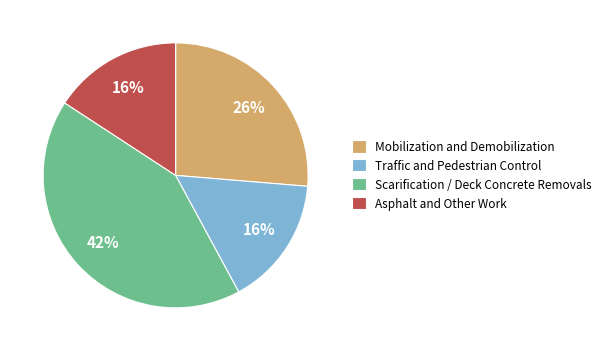

Is the sum of Traffic and Pedestrian Control and Mobilization and Demobilization greater than half?

No